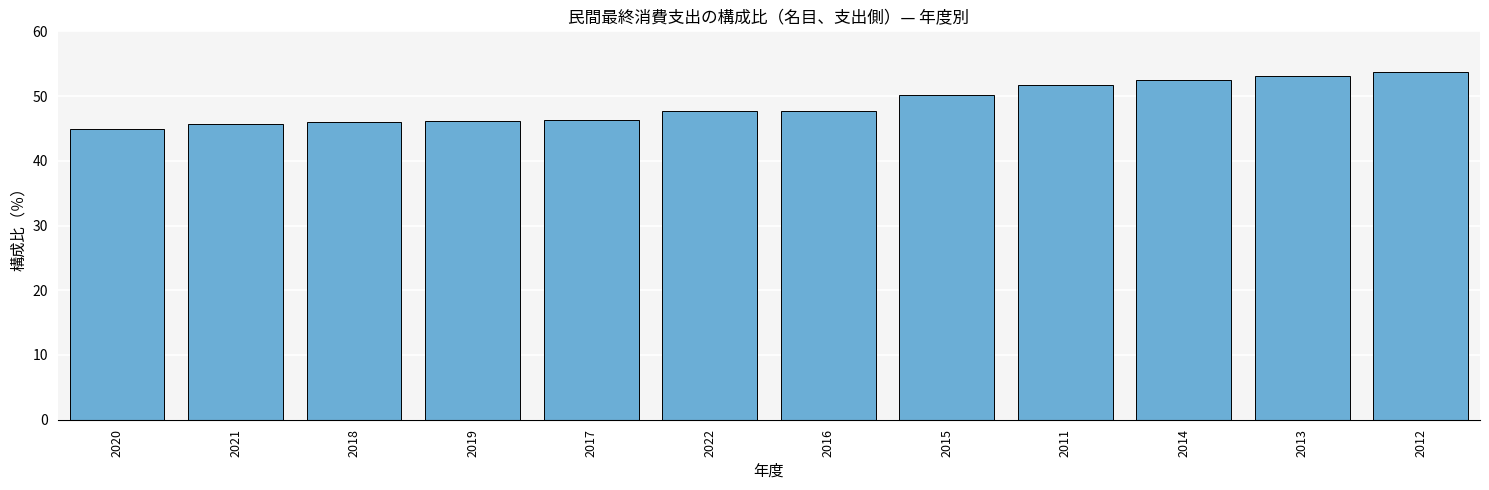

How many data points does each series have?

12